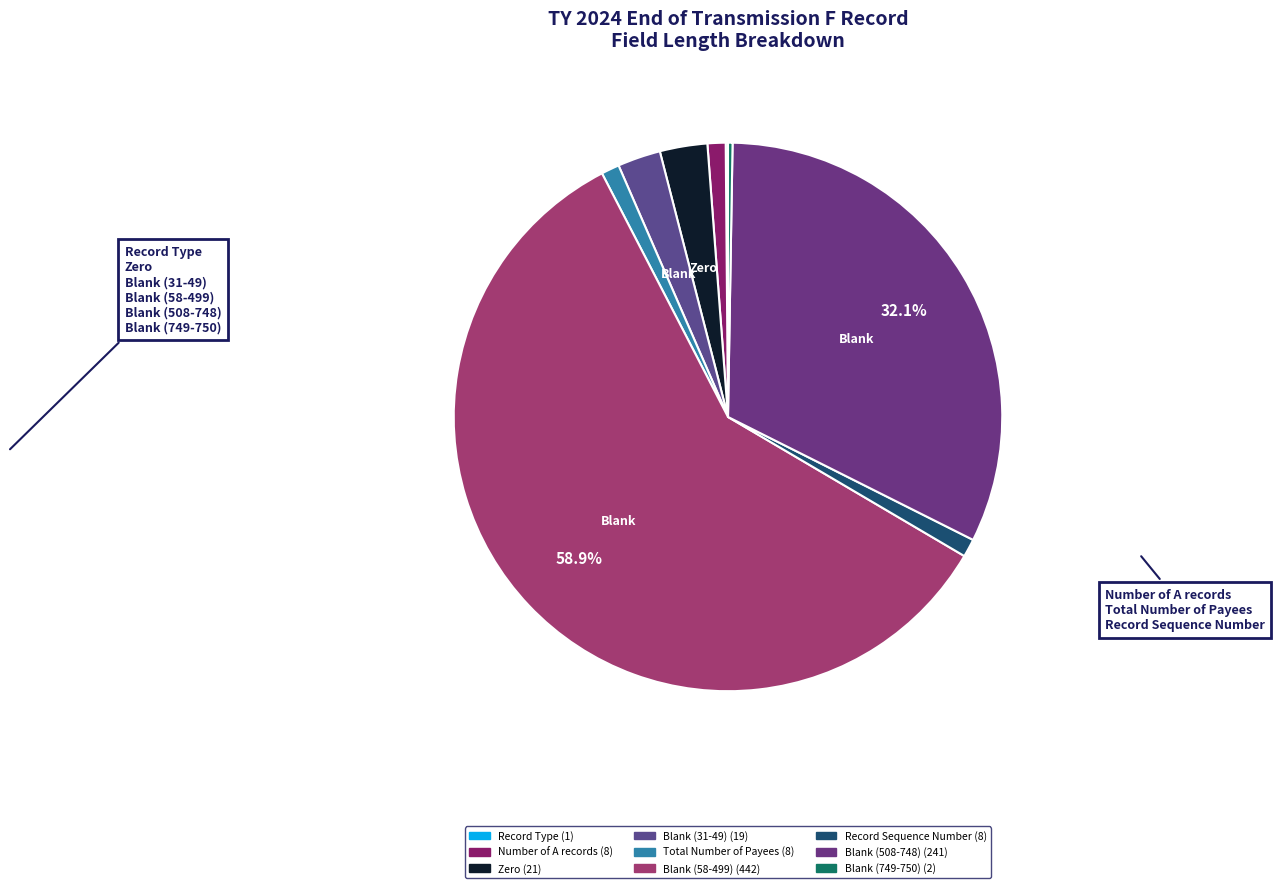

To the nearest percent, what is the difference between the largest and smallest slice percentages?

59%